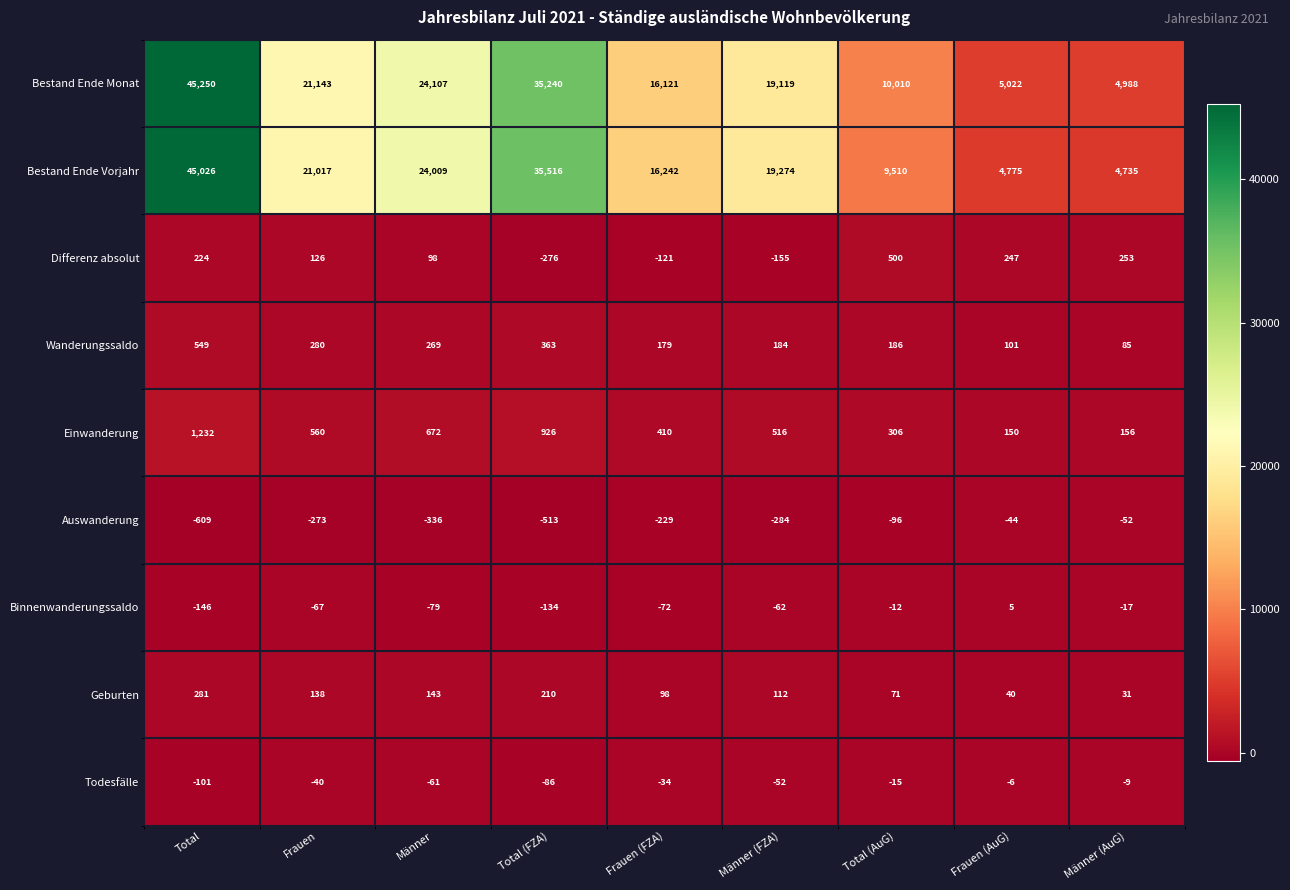

At which category is the sum across all series the highest?

Total